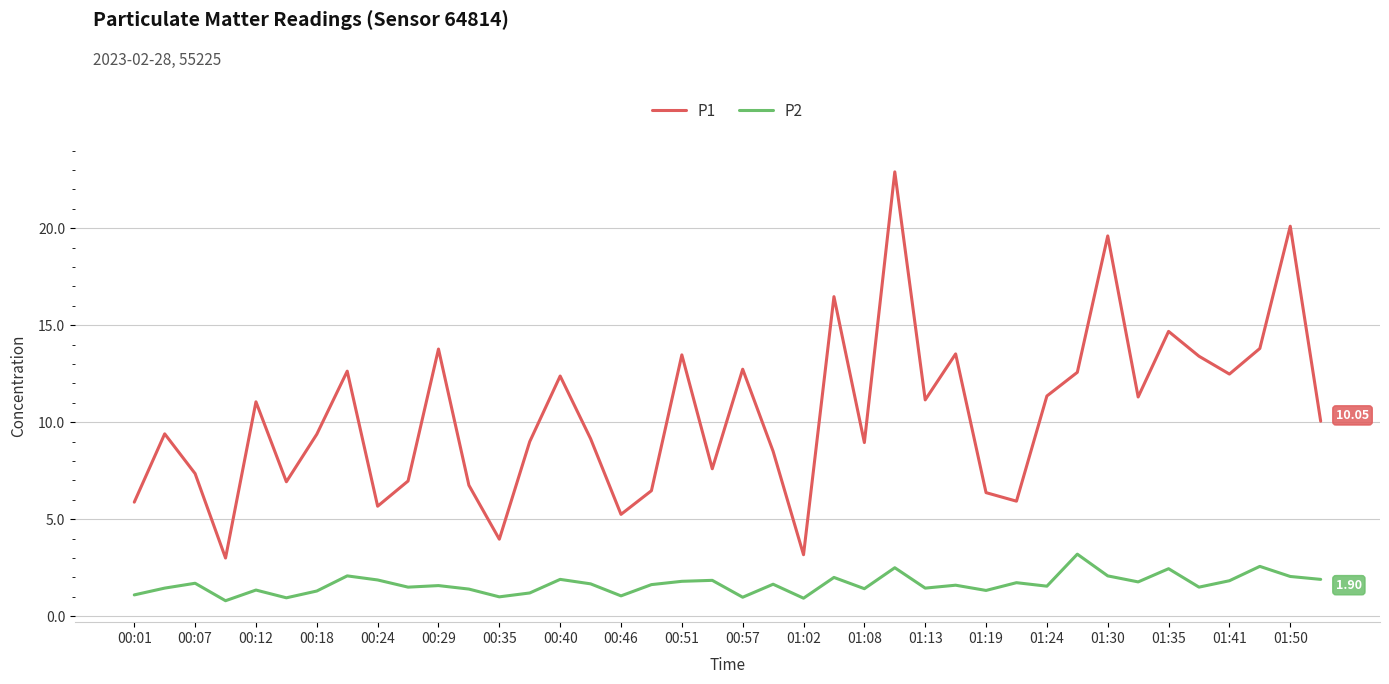

List the series in order of their overall mean, highest first.

P1, P2